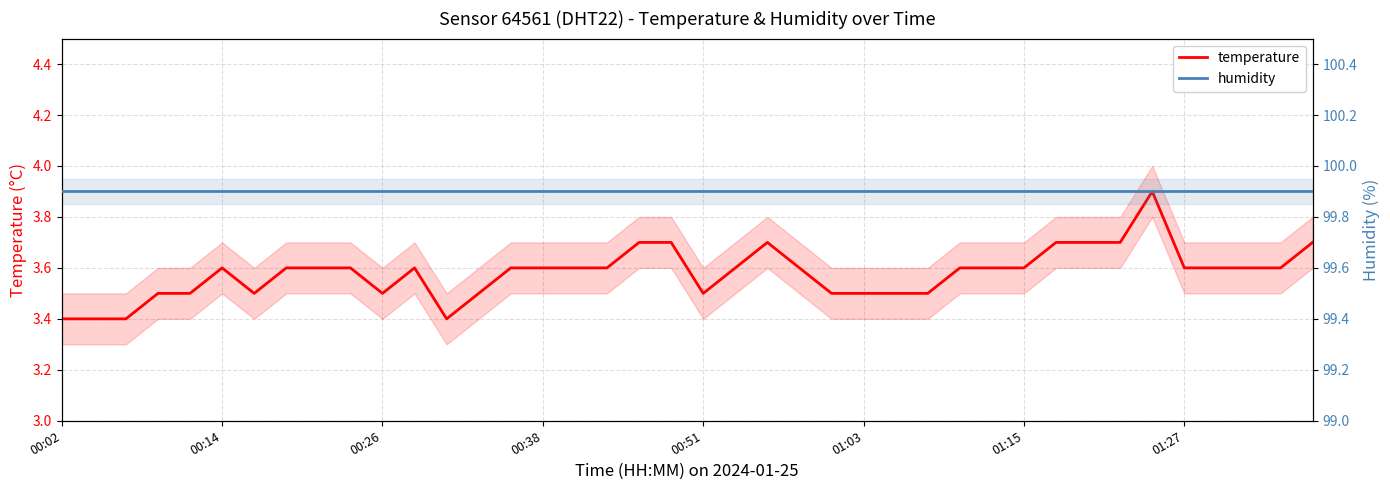

Between 25 and 18, which is larger?

18